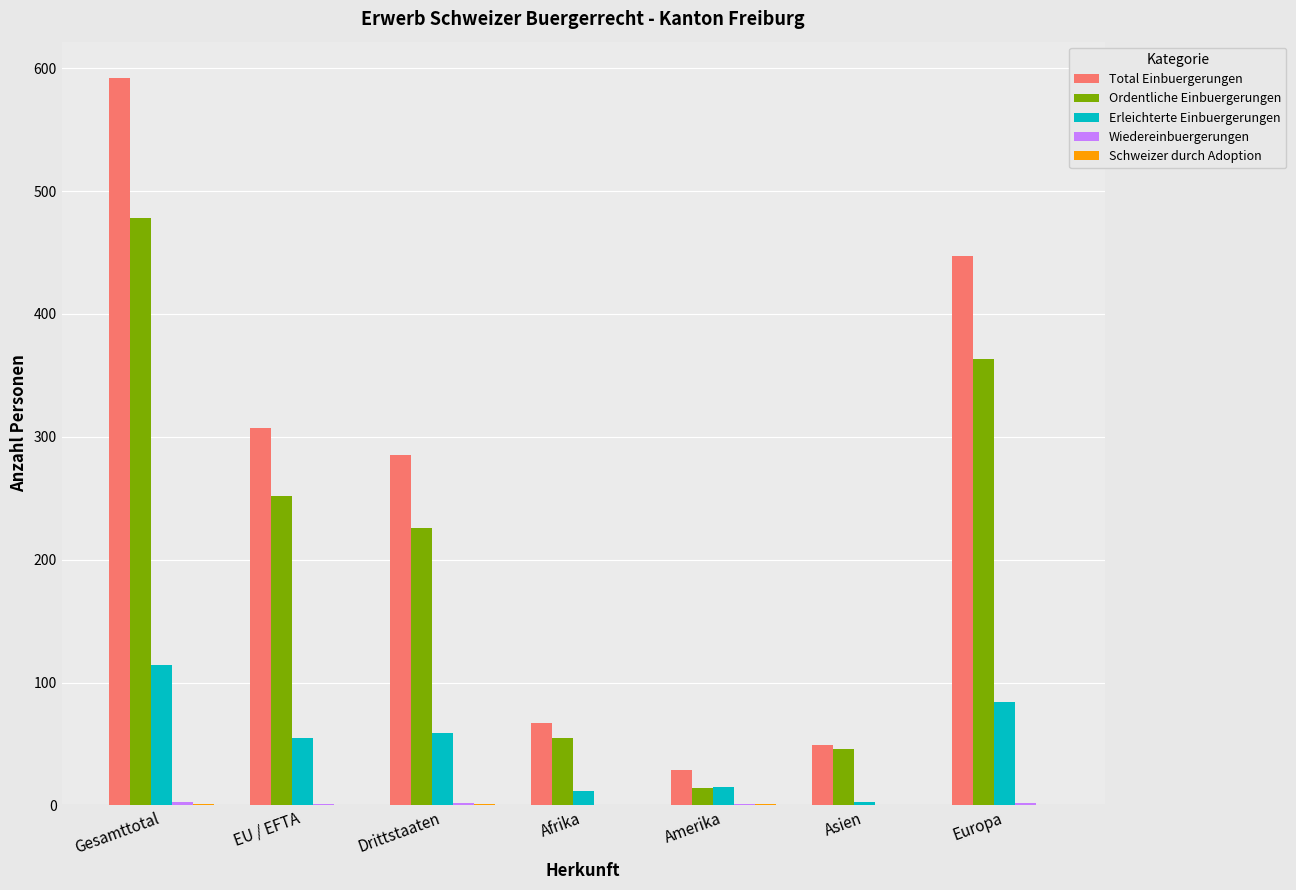

Where does the Total Einbuergerungen series first go above 285?

Gesamttotal